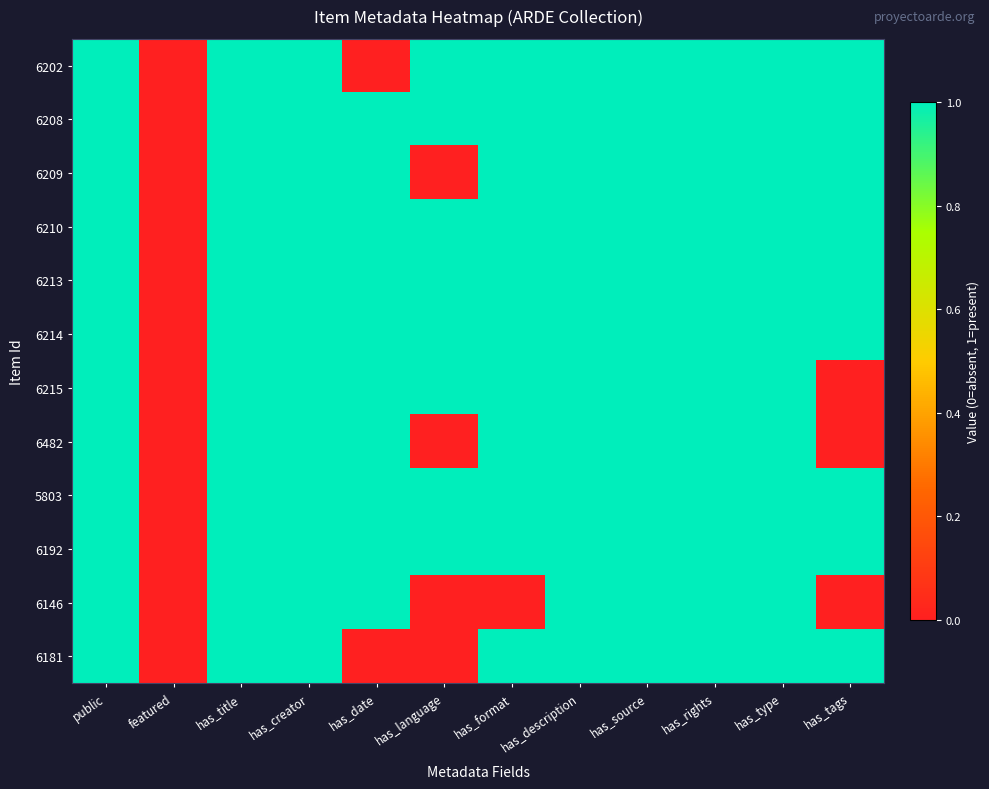

What is the difference between the highest and lowest values at has_language?

1